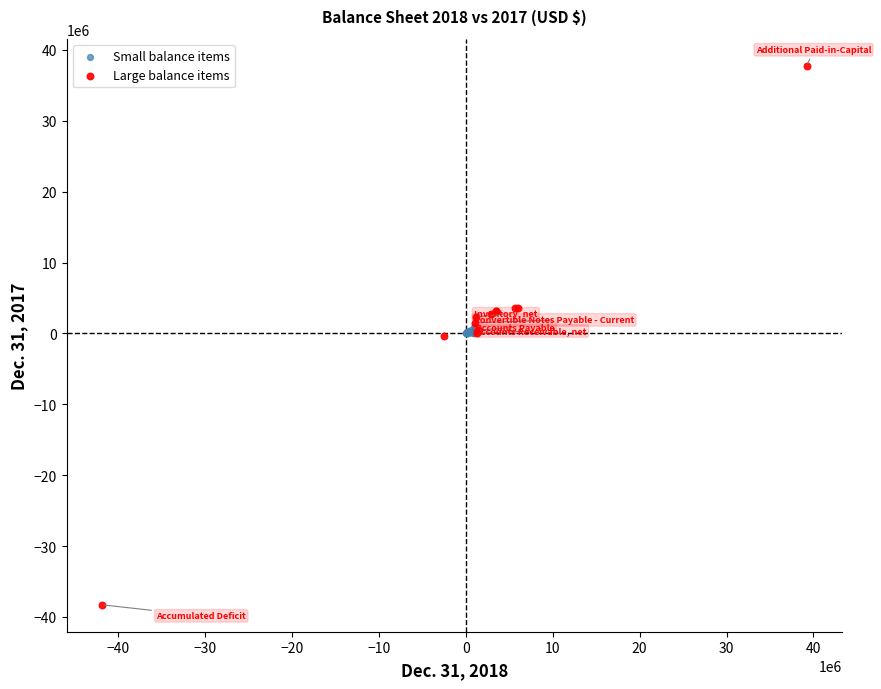

Which series has the largest Y range (max minus min)?

Large balance items